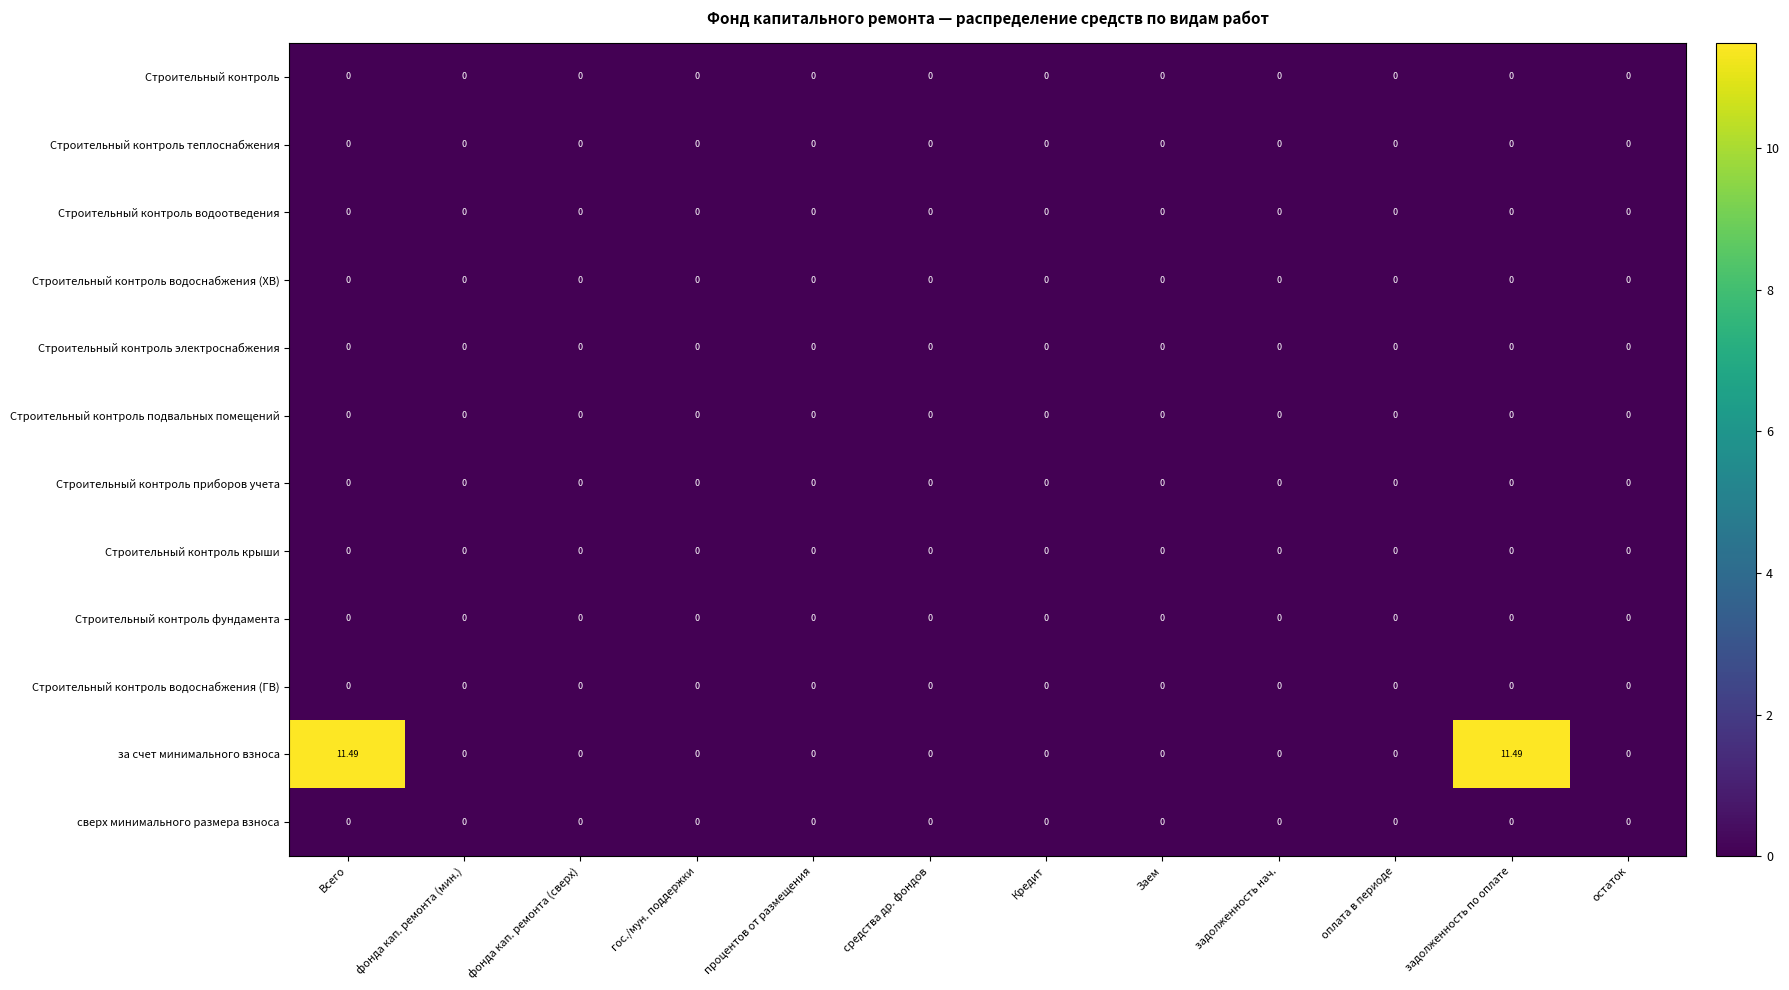

Which series has the widest spread of values?

за счет минимального взноса